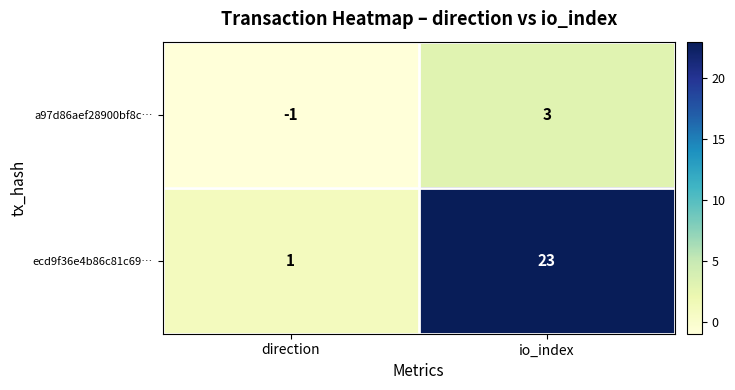

List the series in order of their peak value, lowest first.

a97d86aef28900bf8c…, ecd9f36e4b86c81c69…